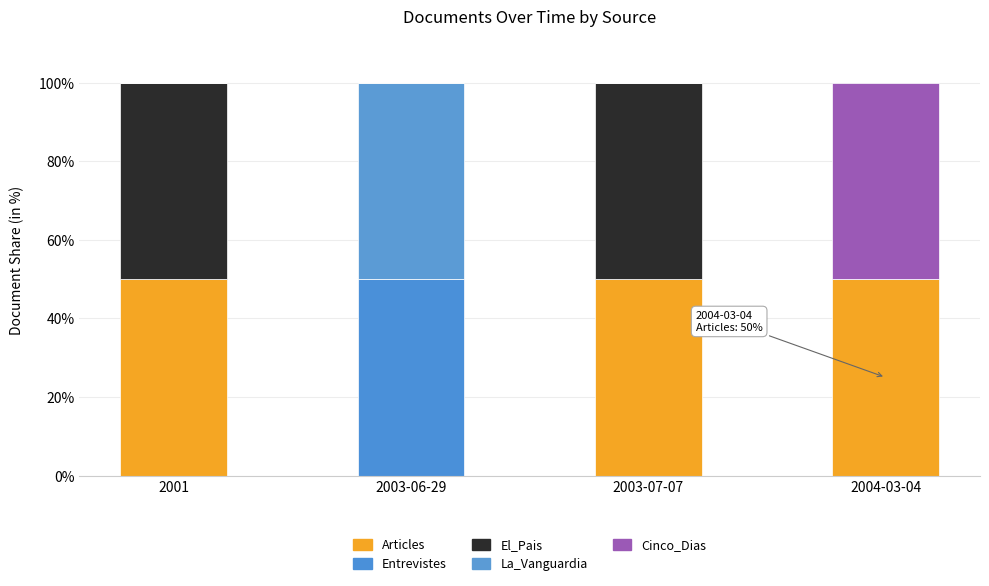

How many distinct data groups are displayed?

5